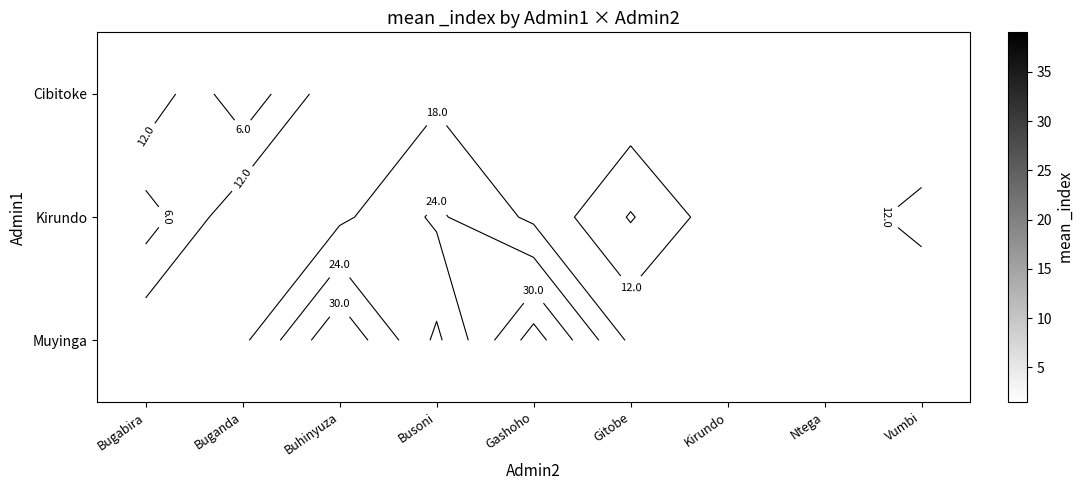

Count the number of data series in this chart.

3